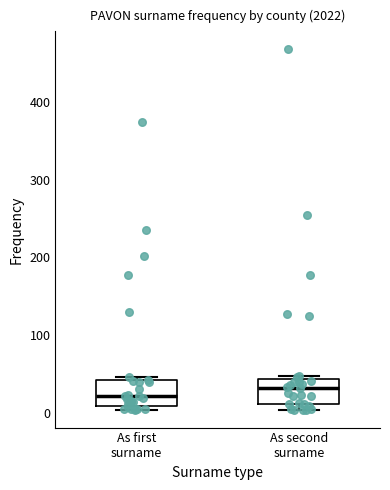

Where is the upper edge of the box for As first surname on the y-axis? The values are not printed on the chart, so give them approximately, as read against the axis.

40